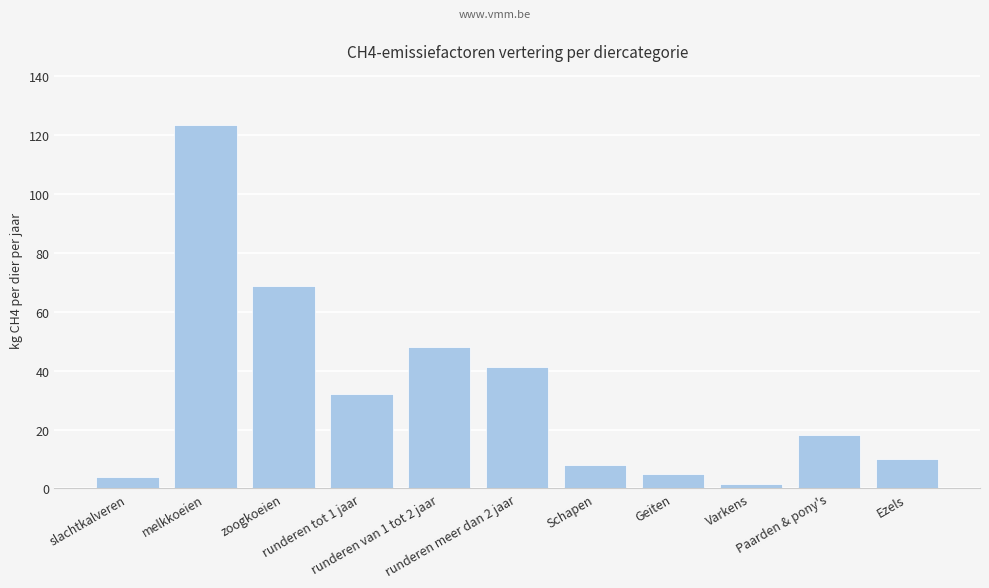

What is the ratio of the value at slachtkalveren to the value at runderen tot 1 jaar?

0.1